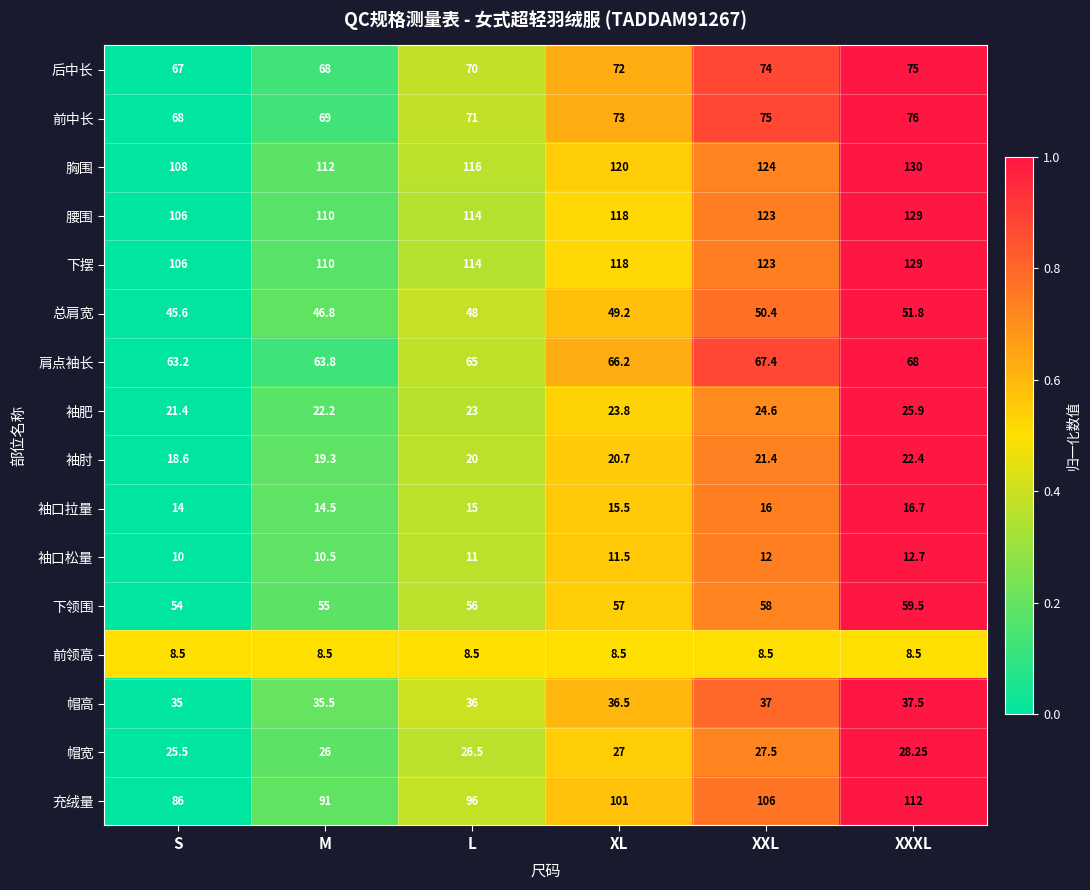

Which series has the largest range (max minus min)?

充绒量